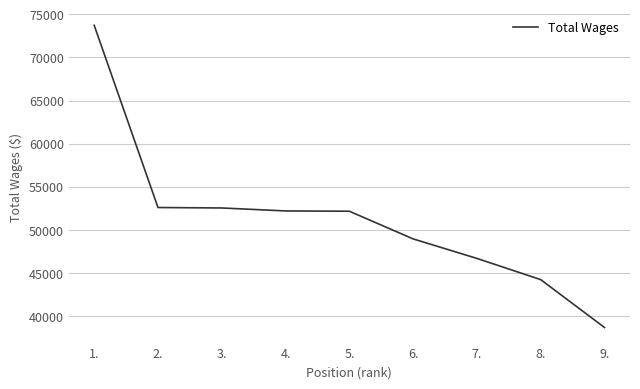

Count the number of categories in the chart.

9